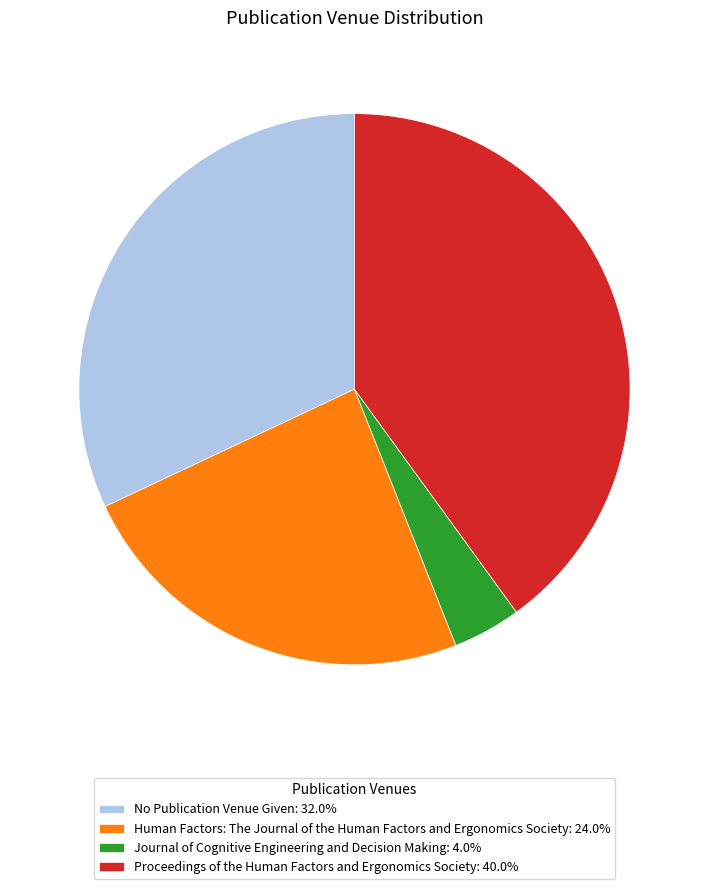

Is there any slice that represents more than half of the pie?

No